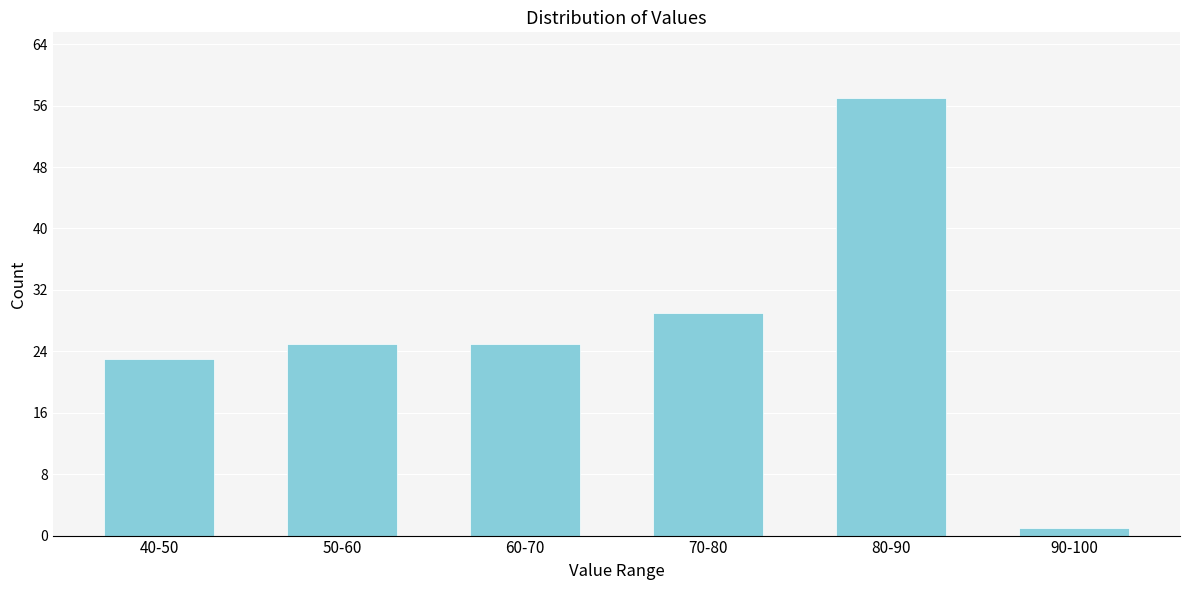

Reading left to right, list all the values displayed in this chart.

40-50=23	50-60=25	60-70=25	70-80=29	80-90=57	90-100=1